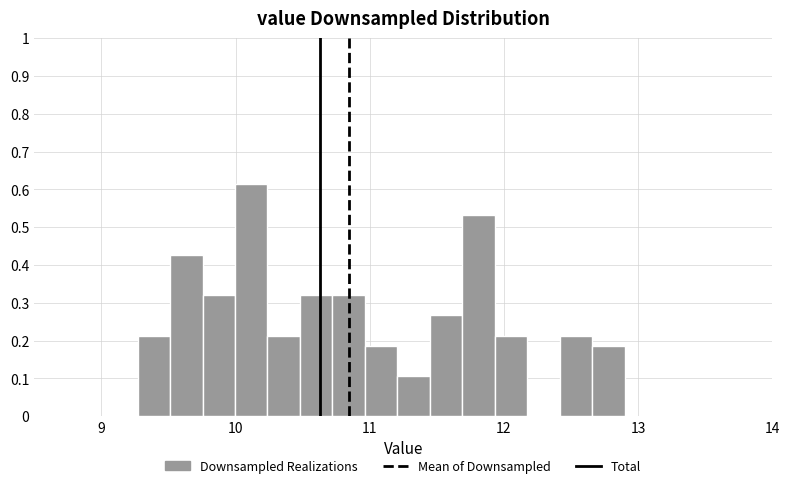

Around what value on the x-axis is the tallest bar? Give the approximate position of its centre, as read against the axis.

10.1